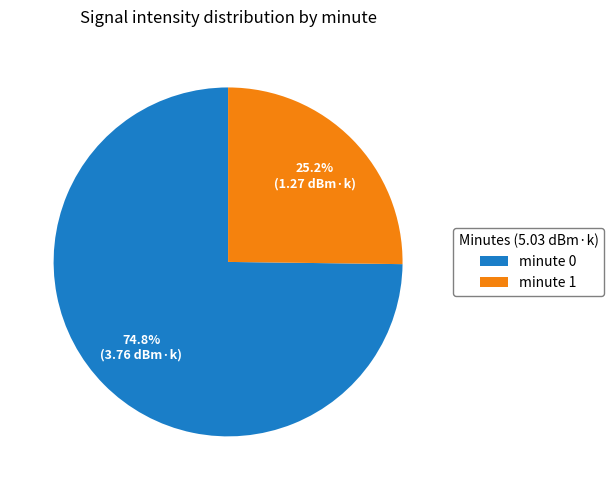

Which category has the smallest portion of the pie?

minute 1